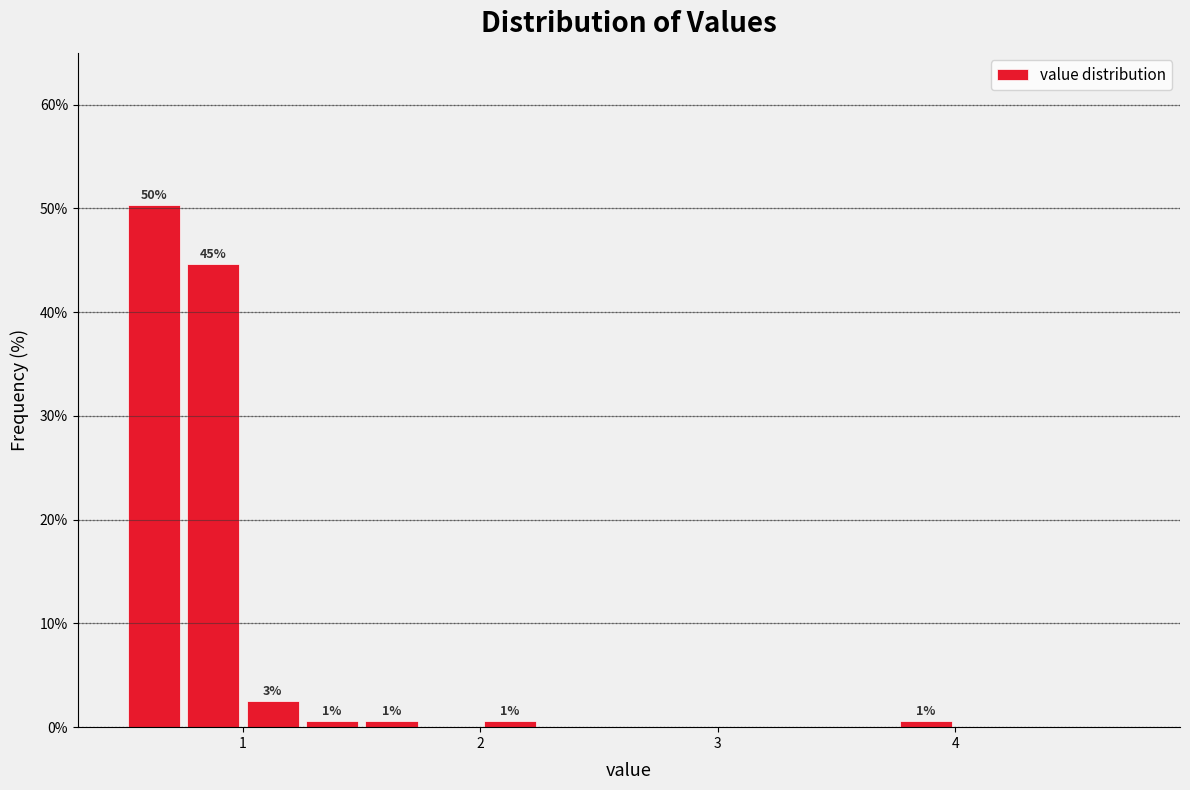

Around what value on the x-axis is the tallest bar? Give the approximate position of its centre, as read against the axis.

0.6